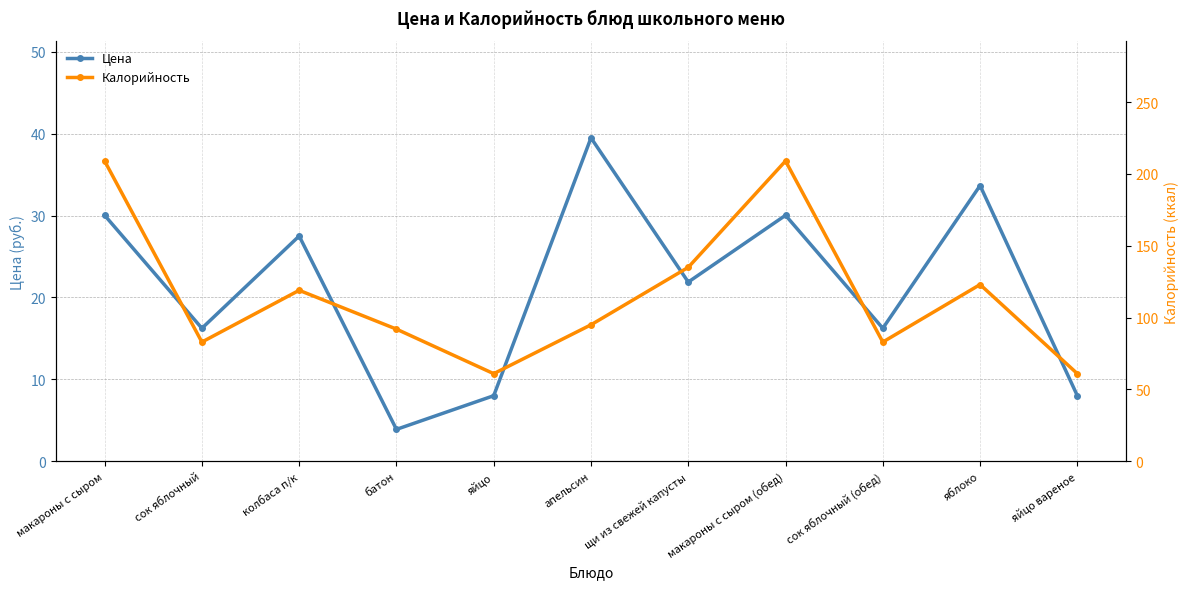

How many data points in Калорийность are less than 95?

5